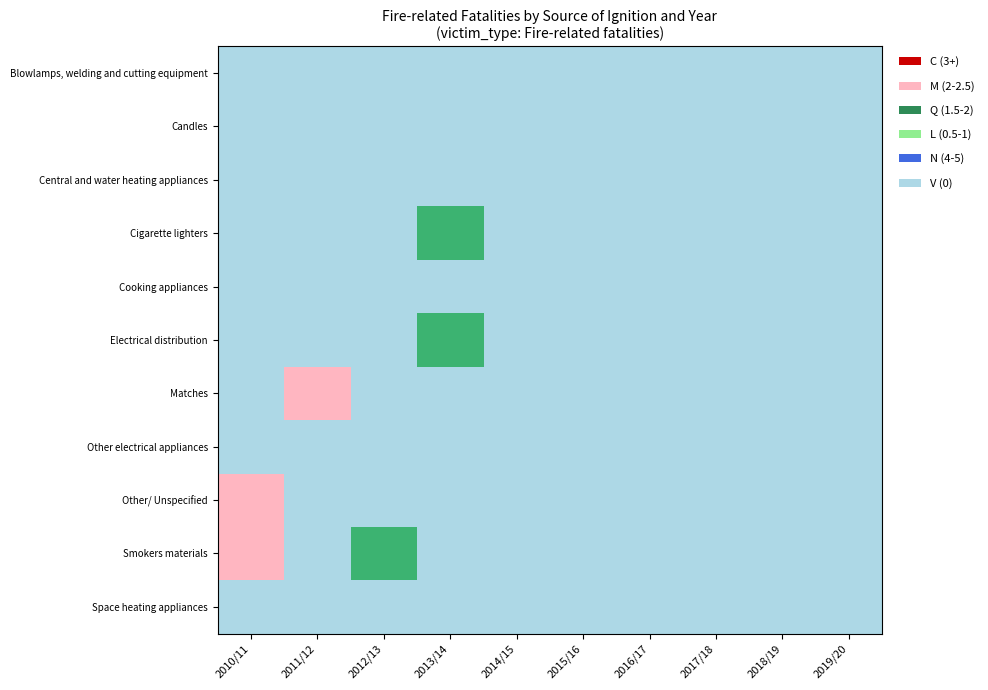

Reading left to right, transcribe all the data shown in this chart.

Blowlamps, welding and cutting equipment: 2010/11=0	2011/12=0	2012/13=0	2013/14=0	2014/15=0	2015/16=0	2016/17=0	2017/18=0	2018/19=0	2019/20=0
Candles: 2010/11=0	2011/12=0	2012/13=0	2013/14=0	2014/15=0	2015/16=0	2016/17=0	2017/18=0	2018/19=0	2019/20=0
Central and water heating appliances: 2010/11=0	2011/12=0	2012/13=0	2013/14=0	2014/15=0	2015/16=0	2016/17=0	2017/18=0	2018/19=0	2019/20=0
Cigarette lighters: 2010/11=0	2011/12=0	2012/13=0	2013/14=1	2014/15=0	2015/16=0	2016/17=0	2017/18=0	2018/19=0	2019/20=0
Cooking appliances: 2010/11=0	2011/12=0	2012/13=0	2013/14=0	2014/15=0	2015/16=0	2016/17=0	2017/18=0	2018/19=0	2019/20=0
Electrical distribution: 2010/11=0	2011/12=0	2012/13=0	2013/14=1	2014/15=0	2015/16=0	2016/17=0	2017/18=0	2018/19=0	2019/20=0
Matches: 2010/11=0	2011/12=2	2012/13=0	2013/14=0	2014/15=0	2015/16=0	2016/17=0	2017/18=0	2018/19=0	2019/20=0
Other electrical appliances: 2010/11=0	2011/12=0	2012/13=0	2013/14=0	2014/15=0	2015/16=0	2016/17=0	2017/18=0	2018/19=0	2019/20=0
Other/ Unspecified: 2010/11=2	2011/12=0	2012/13=0	2013/14=0	2014/15=0	2015/16=0	2016/17=0	2017/18=0	2018/19=0	2019/20=0
Smokers materials: 2010/11=2	2011/12=0	2012/13=1	2013/14=0	2014/15=0	2015/16=0	2016/17=0	2017/18=0	2018/19=0	2019/20=0
Space heating appliances: 2010/11=0	2011/12=0	2012/13=0	2013/14=0	2014/15=0	2015/16=0	2016/17=0	2017/18=0	2018/19=0	2019/20=0